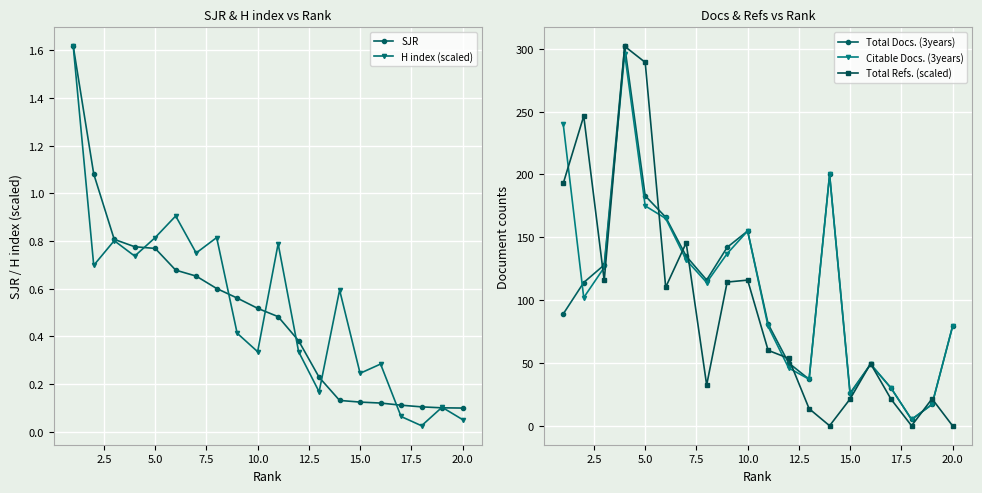

What is the maximum value for Total Refs. (scaled)?

302.0